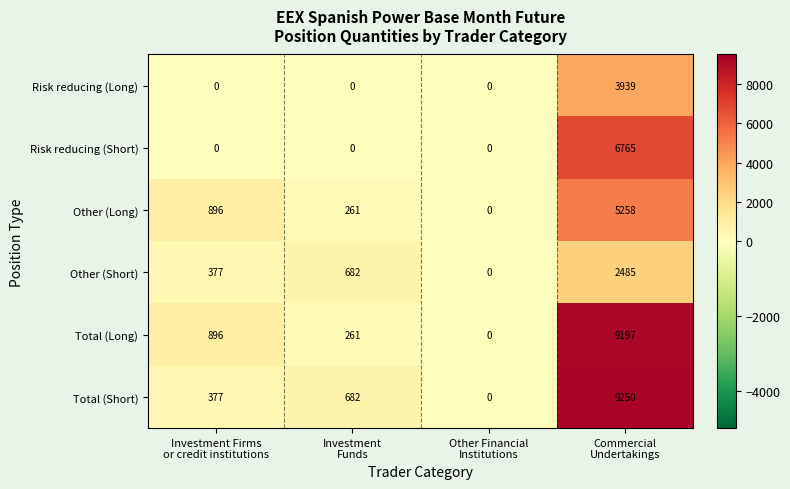

How many Risk reducing (Long) values are between 0 and 3939?

4